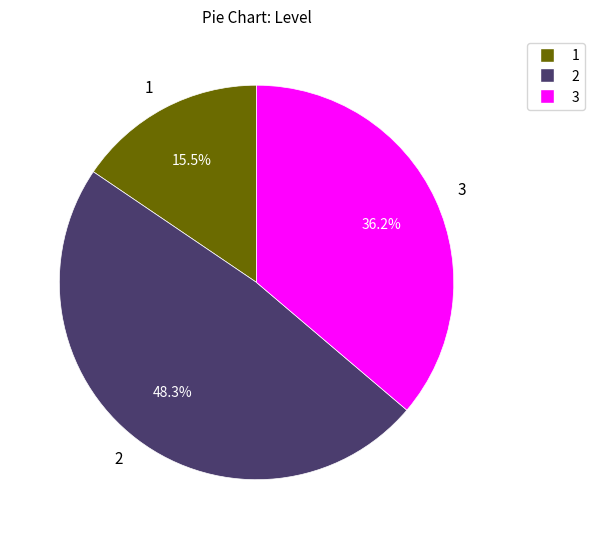

Rank the categories by value from highest to lowest.

2, 3, 1